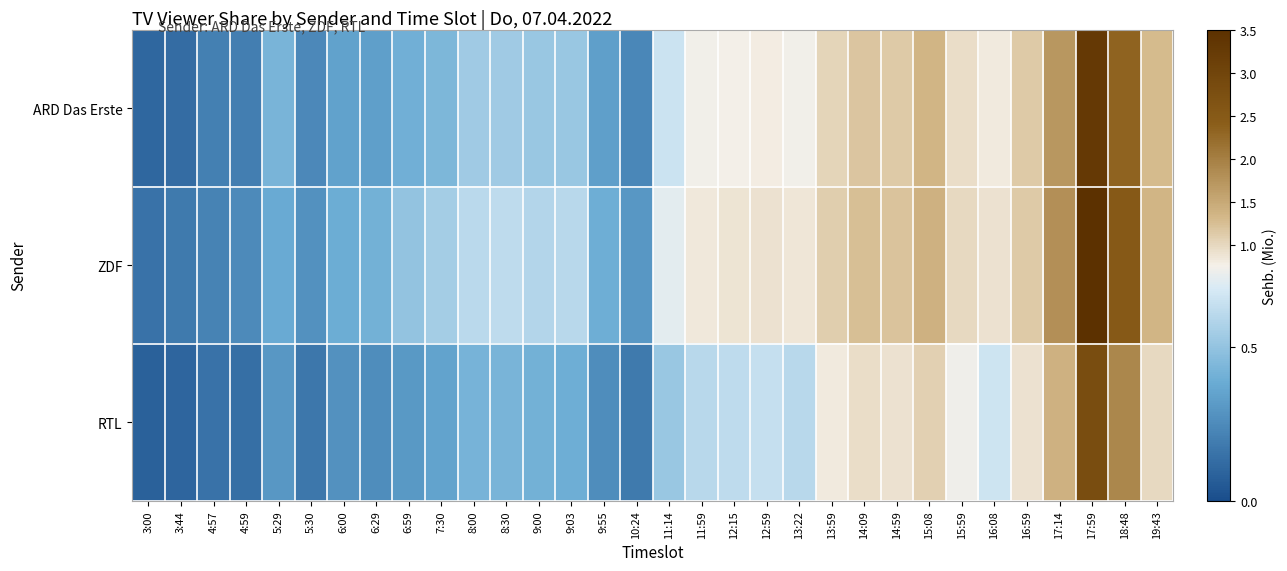

Which series has the largest range (max minus min)?

ZDF